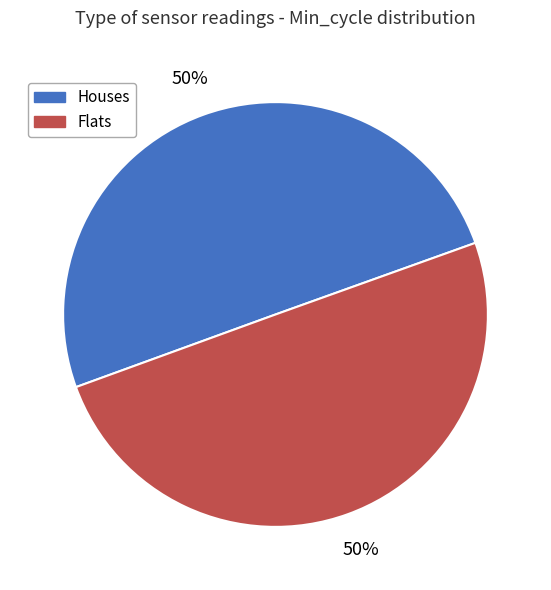

To the nearest percent, what is the average slice percentage?

50%